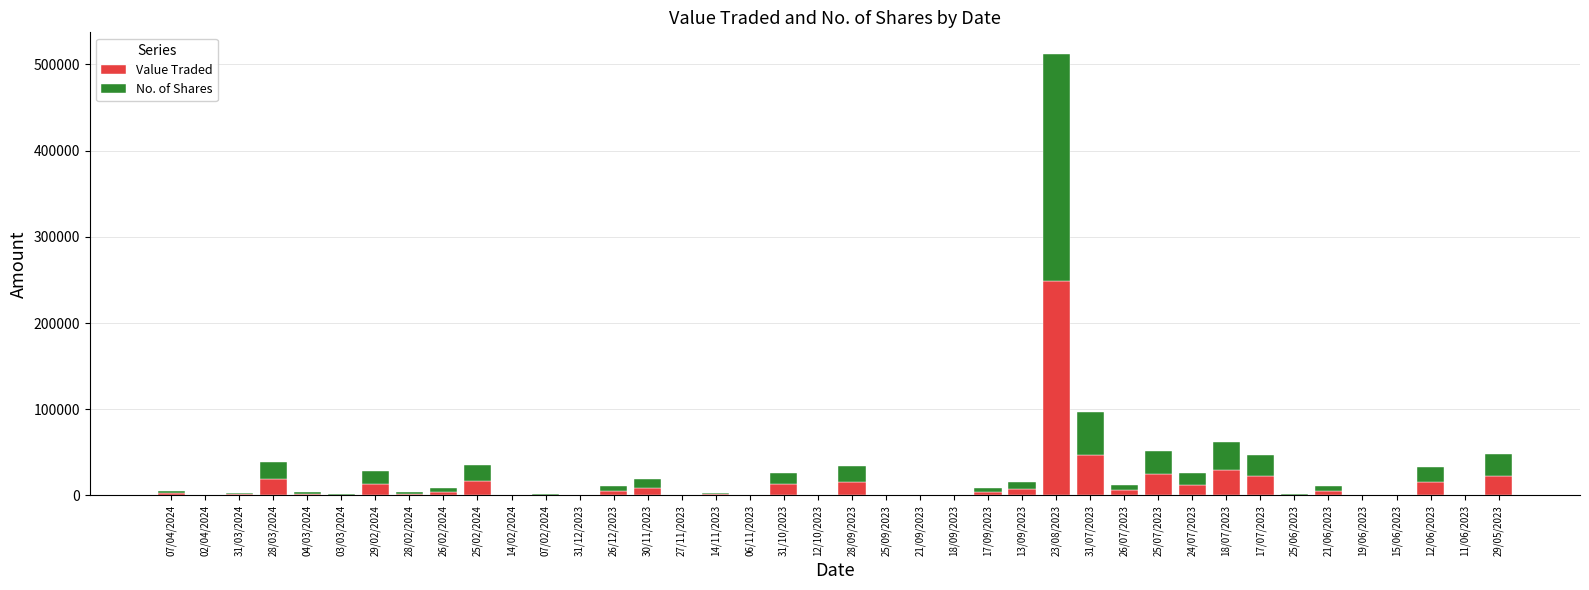

At which category is the sum across all series the highest?

23/08/2023